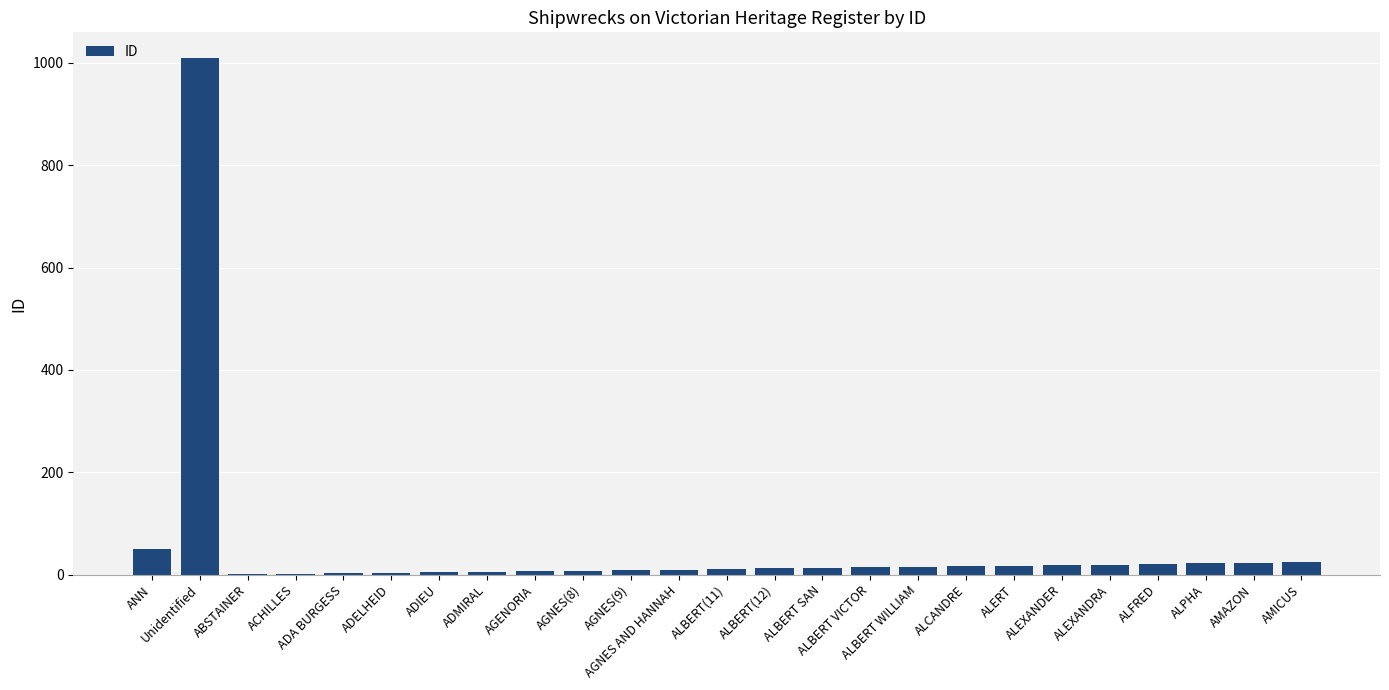

What is the sum of the values at ALCANDRE and ADELHEID?

20